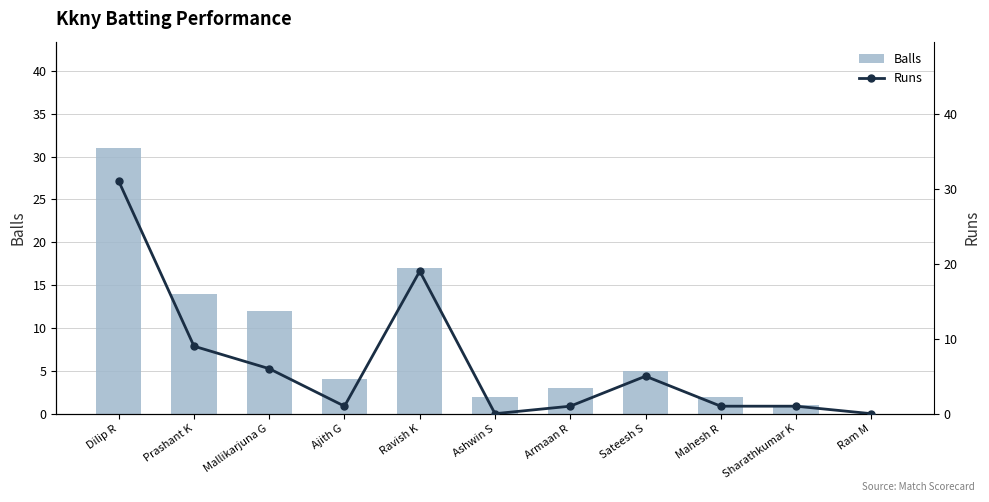

The value of Balls at Sharathkumar K is 1. True or false?

True